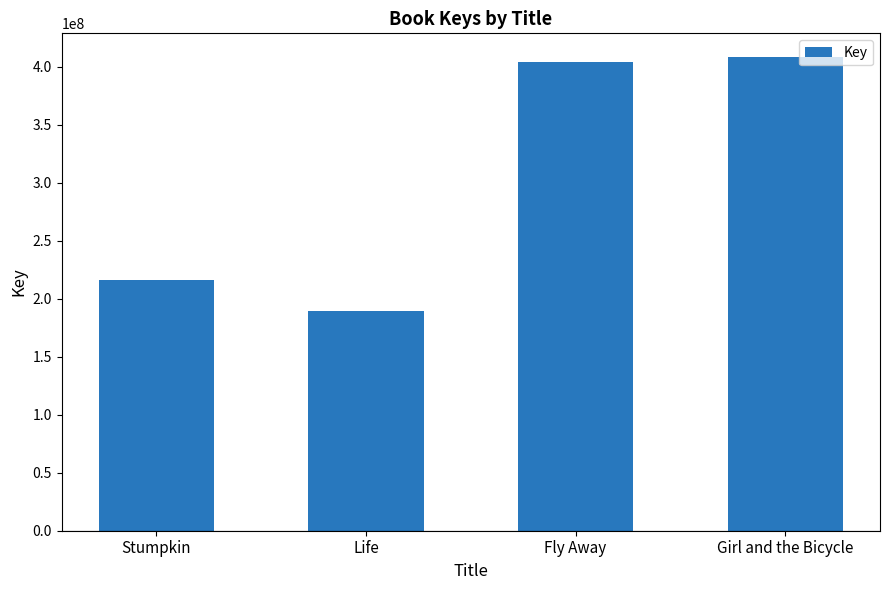

At which label is the value closest to 298775121?

Stumpkin